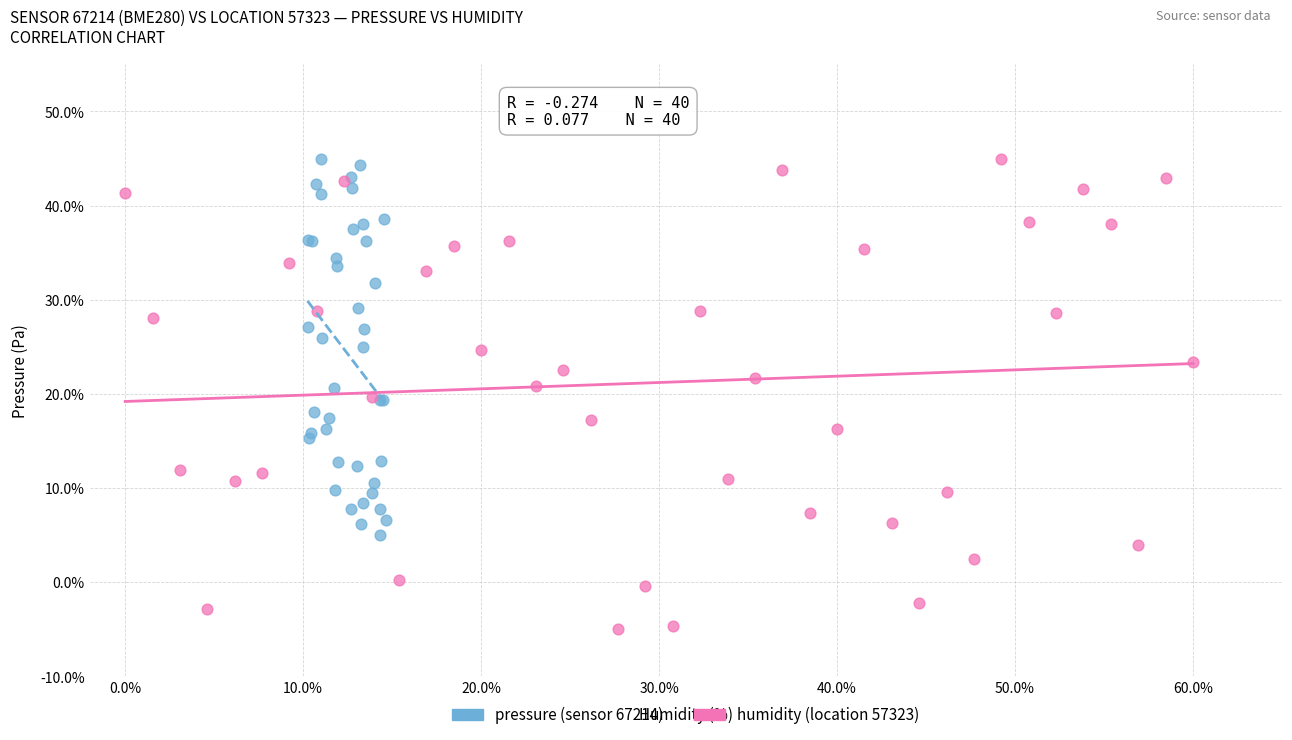

What are all the series names shown in the legend?

pressure (sensor 67214), humidity (location 57323)